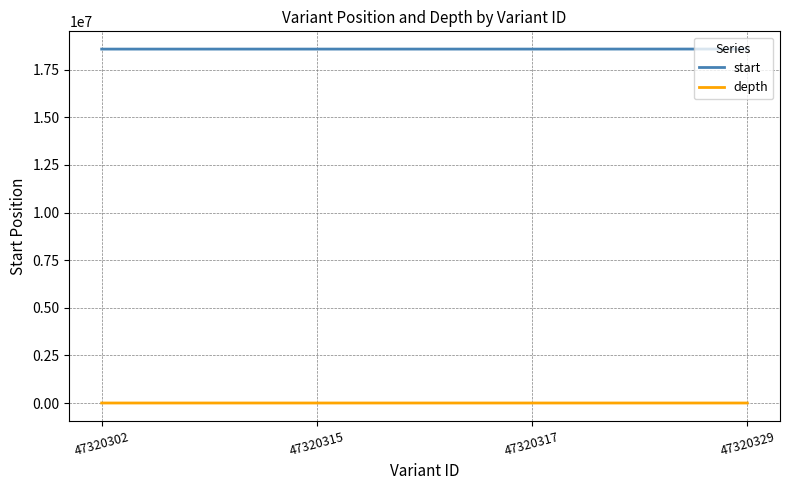

Is it true that start equals 32337356 at 47320302?

False